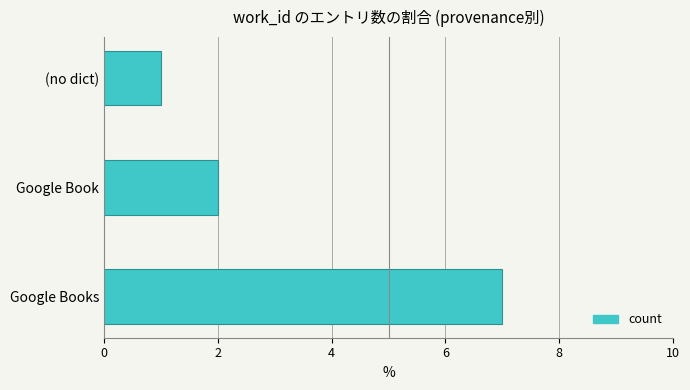

List the labels in order of value, smallest first.

(no dict), Google Book, Google Books